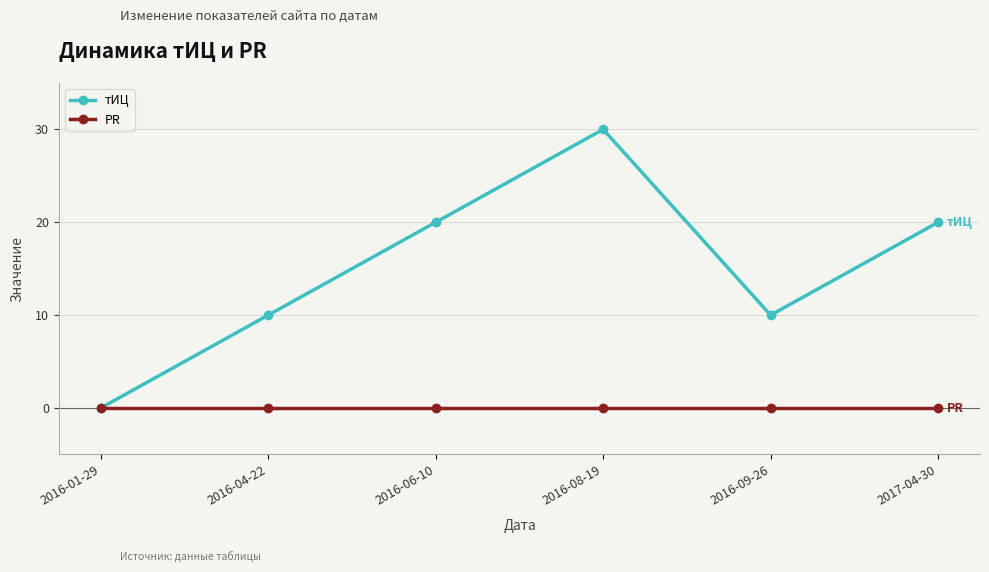

Where is the first local minimum for тИЦ?

2016-09-26